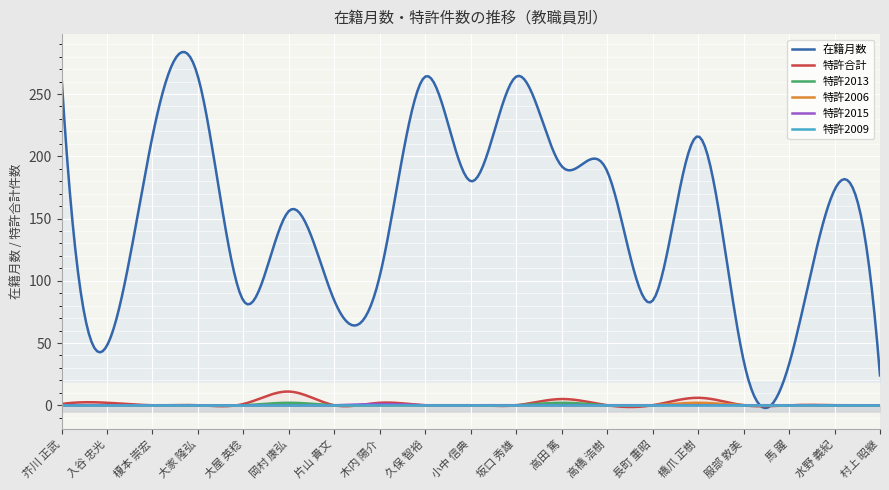

What is the label of the 14th point from the right?

岡村 康弘